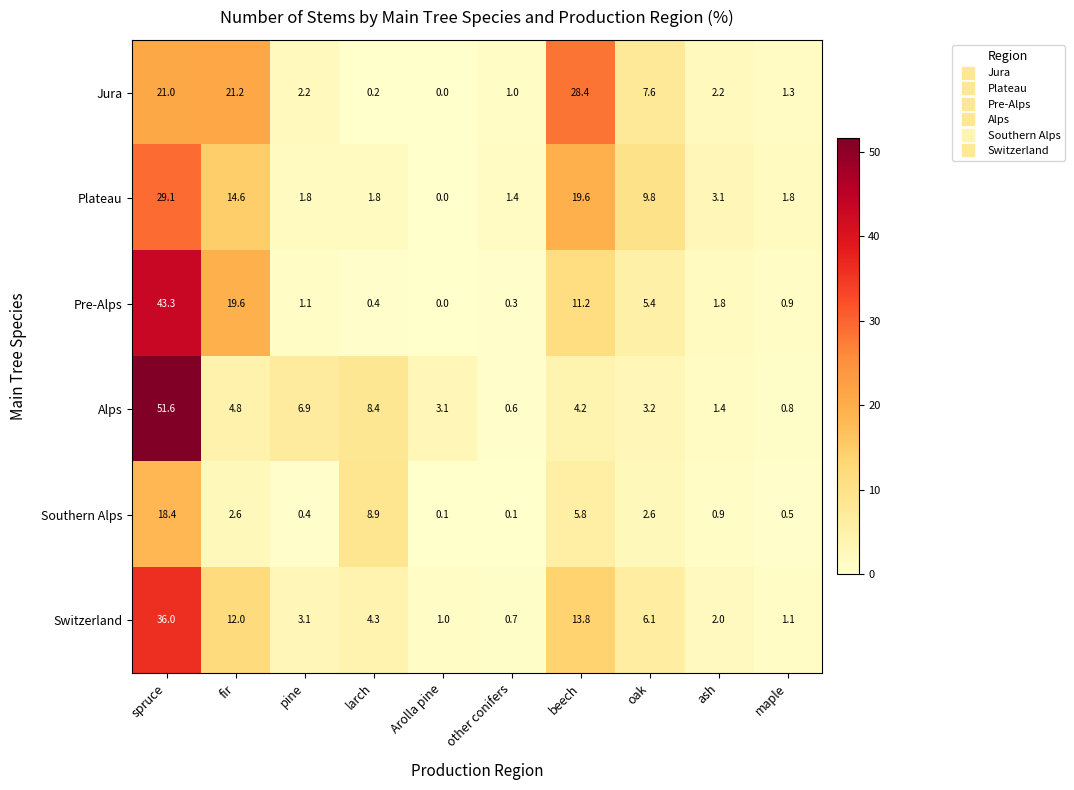

Count the number of data series in this chart.

6